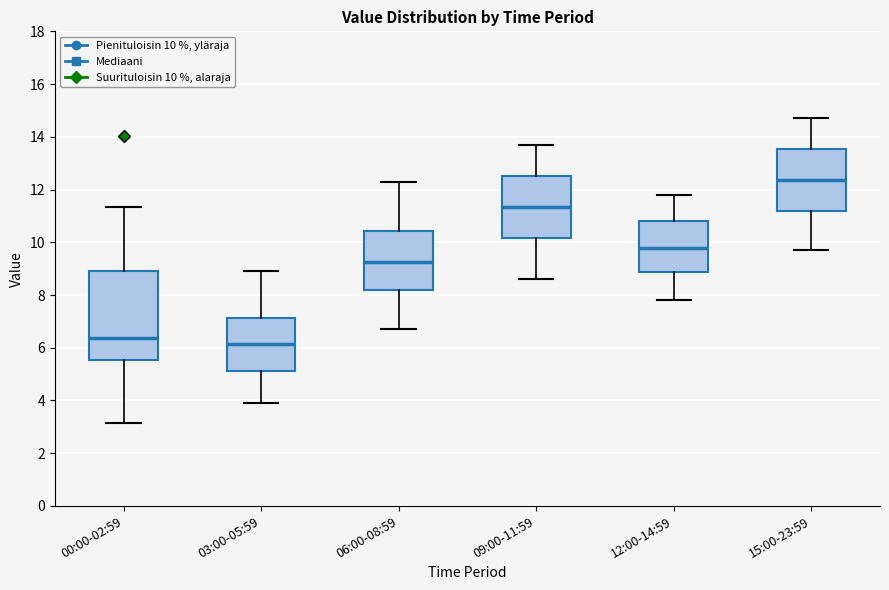

Where does the lower whisker of the box for 03:00-05:59 end on the y-axis? The values are not printed on the chart, so give them approximately, as read against the axis.

4.0